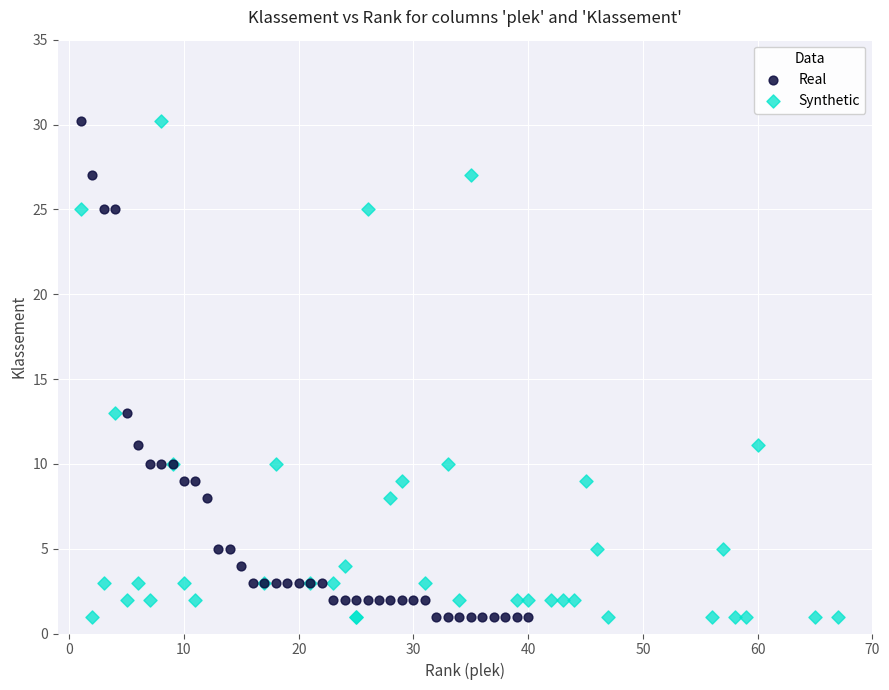

What are all the series names shown in the legend?

Real, Synthetic